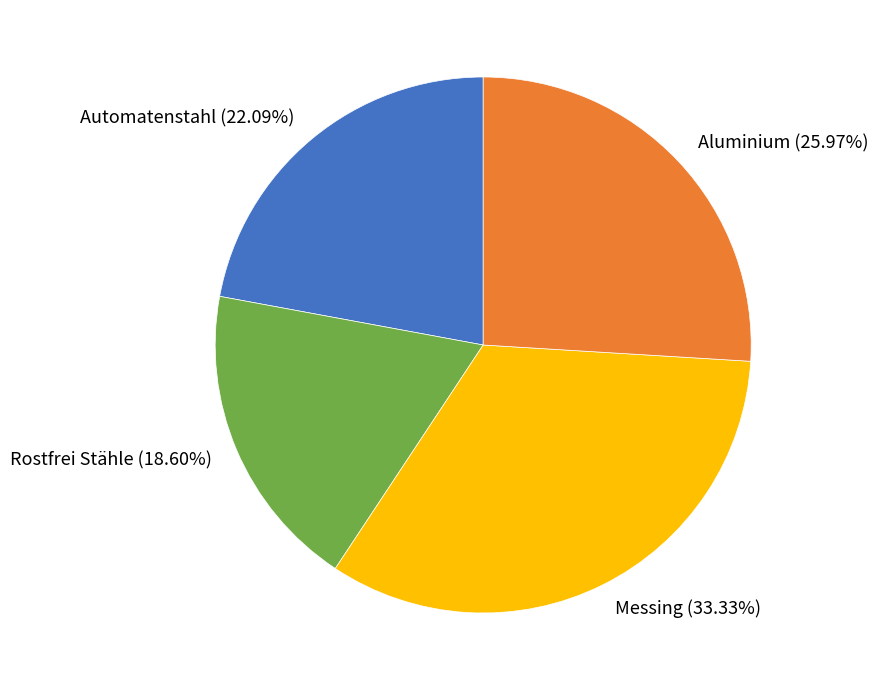

How many slices are in this pie chart?

4